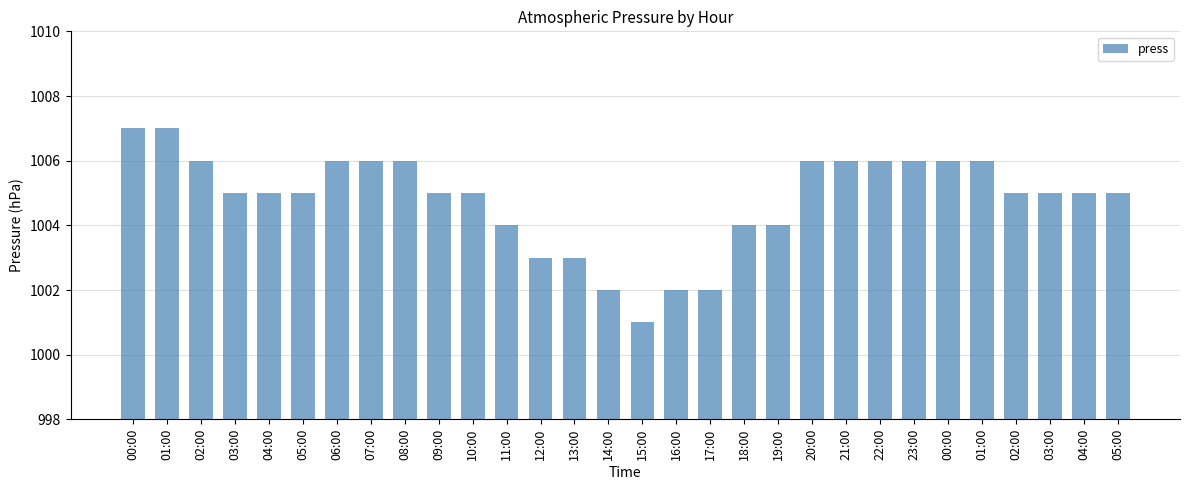

How many data points does each series have?

30